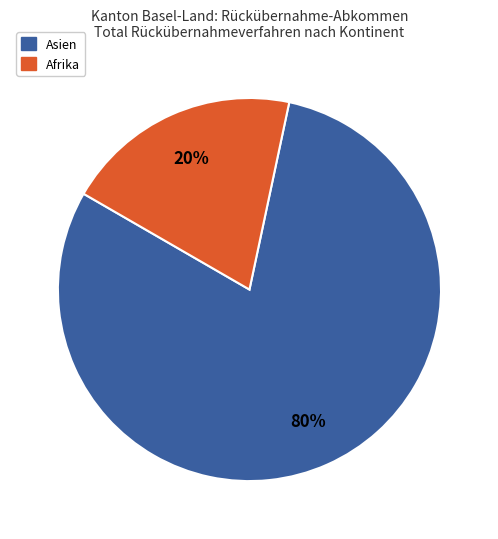

To the nearest percent, what is the difference between the largest and smallest slice percentages?

60%